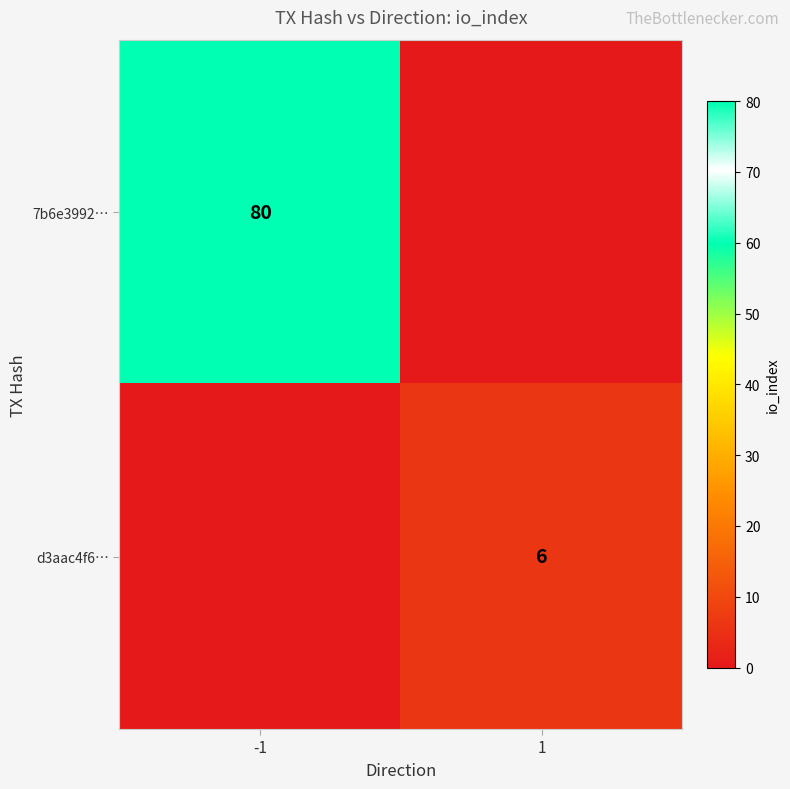

The value of 7b6e3992… at -1 is 21. True or false?

False